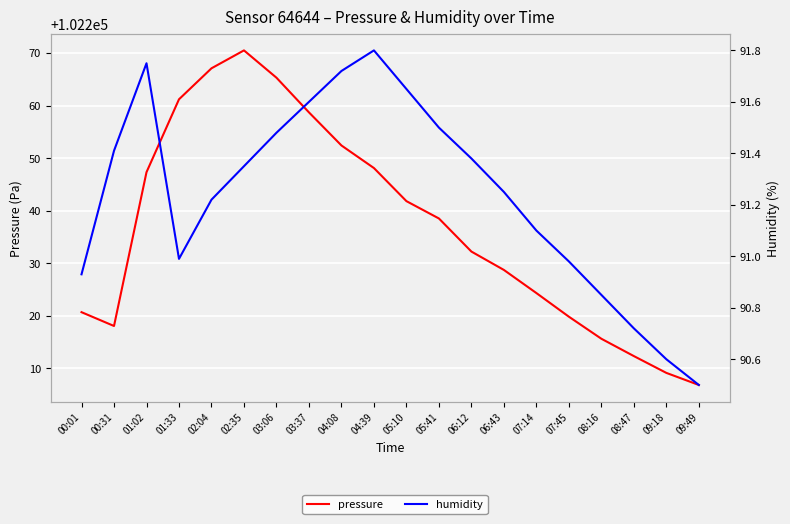

True or false: pressure and humidity cross at least once.

False